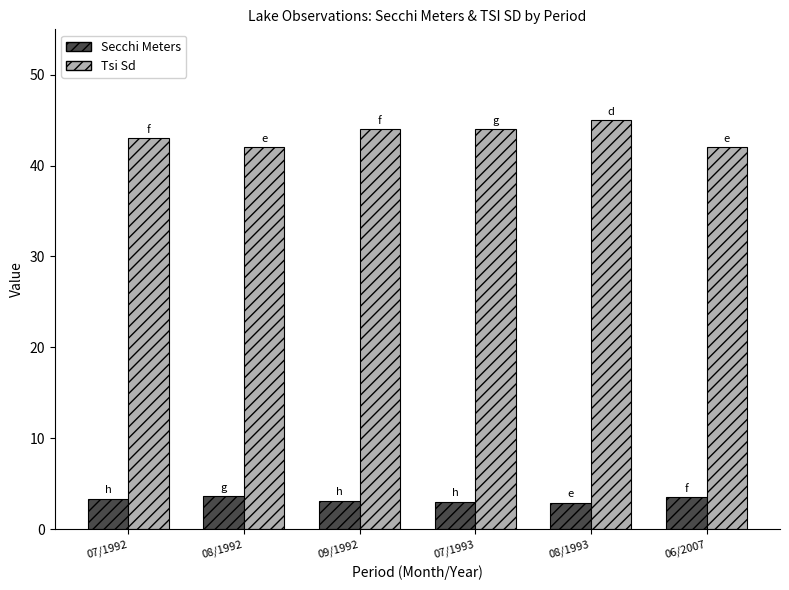

What are all the series names shown in the legend?

Secchi Meters, Tsi Sd